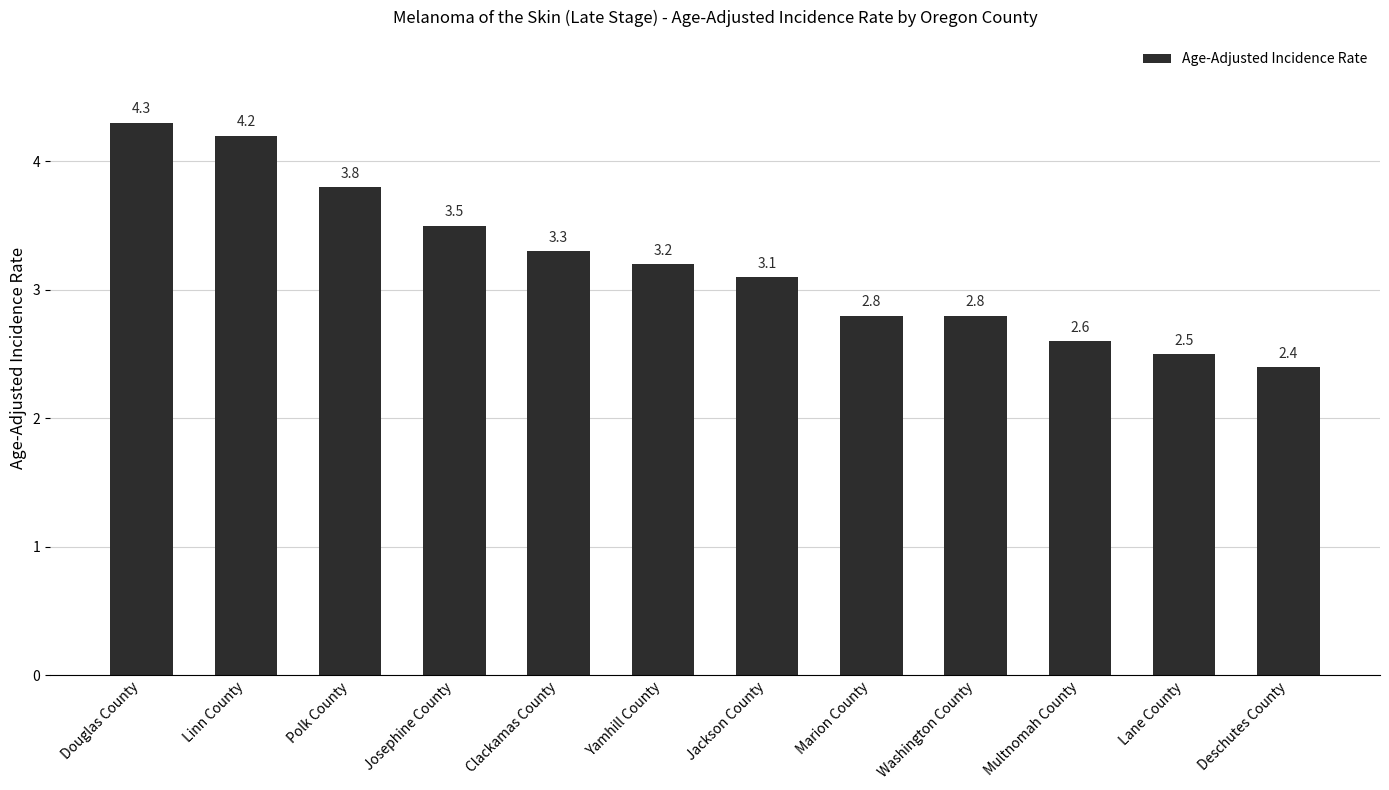

At which label is the value closest to 3?

Jackson County